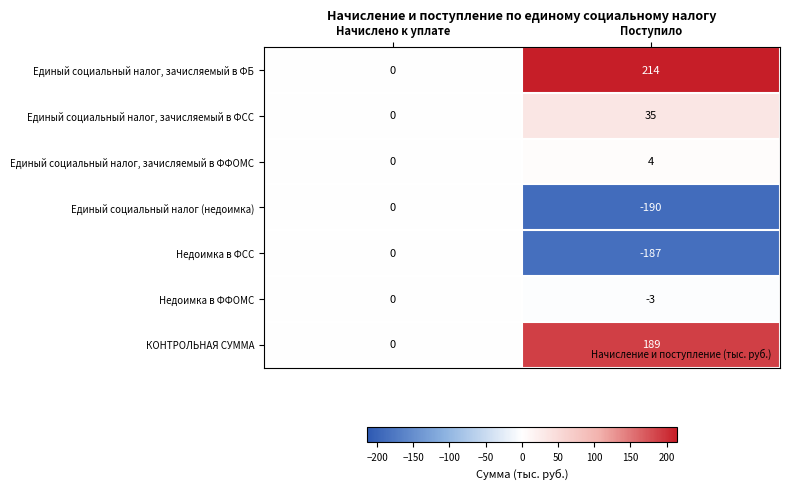

At how many categories does at least one series exceed 113?

1